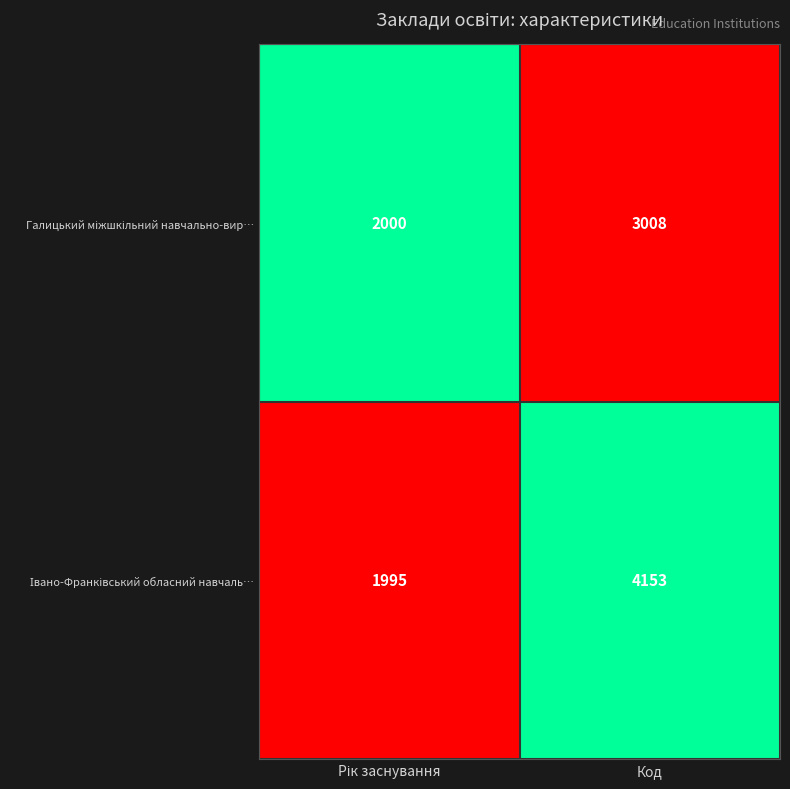

Which category has the highest value across all series?

Код